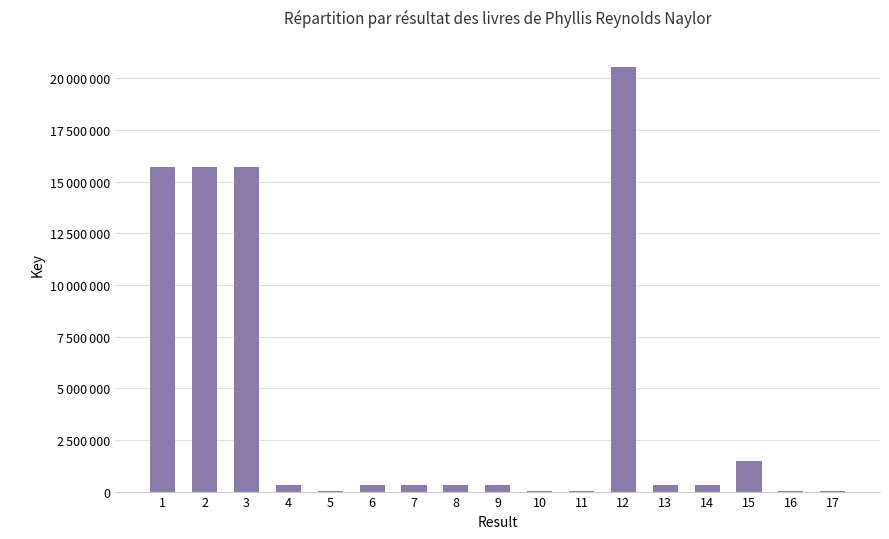

Is it true that the value at 3 is 15718774?

True